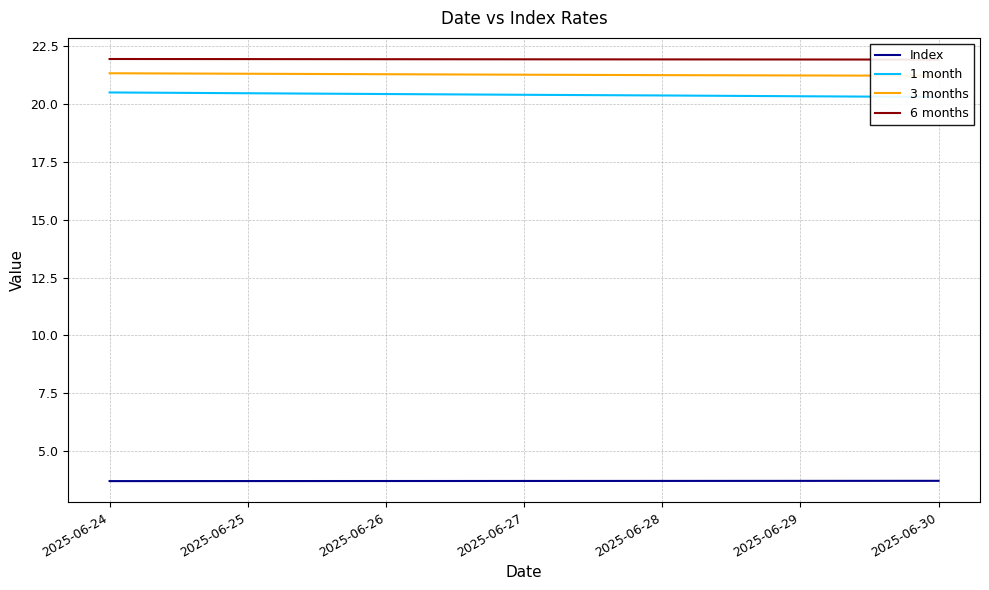

At which label does 6 months reach its peak?

2025-06-24